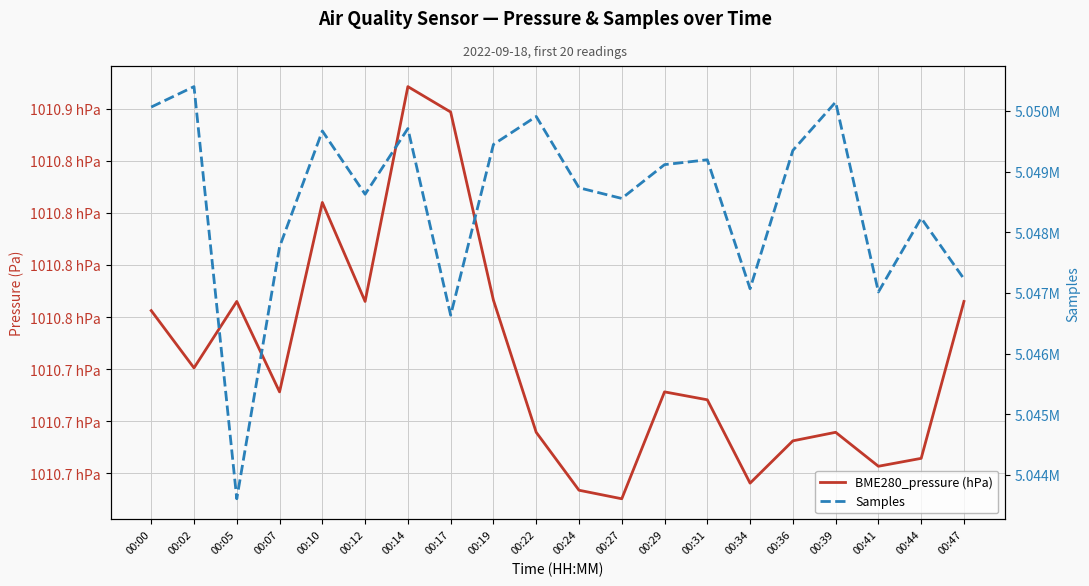

At which label does Samples reach its minimum?

00:05